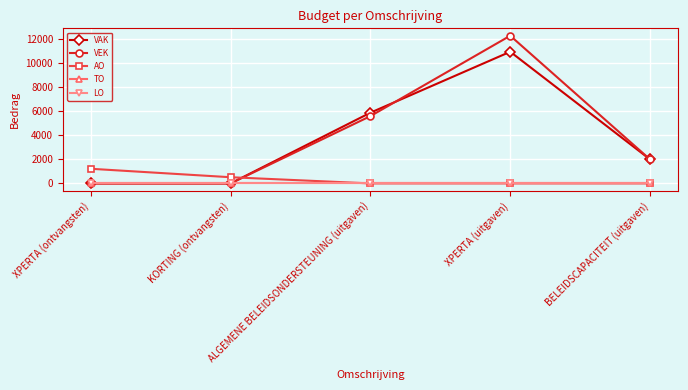

What position from the right is KORTING (ontvangsten)?

4